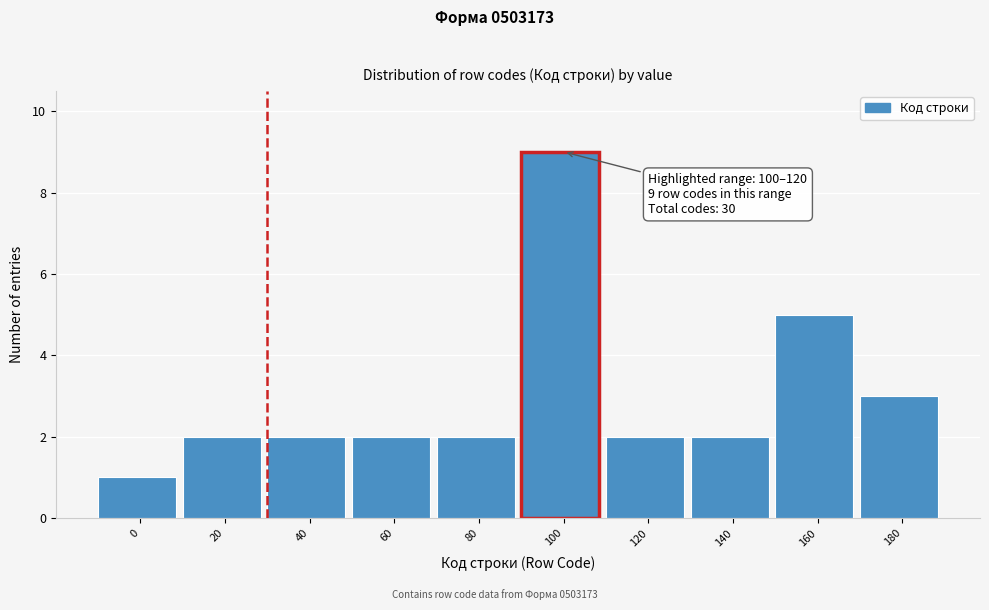

Reading right to left, list all the values displayed in this chart.

3	5	2	2	9	2	2	2	2	1